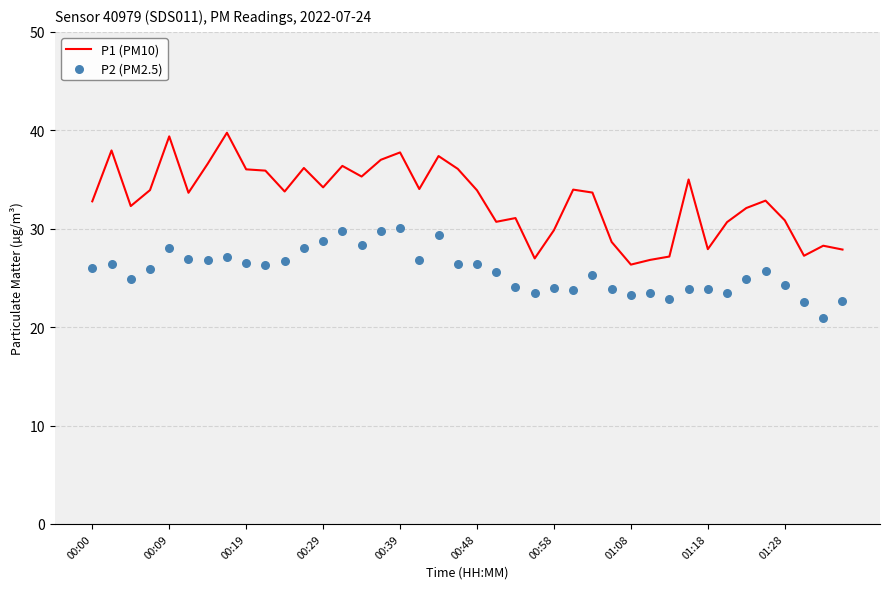

What is the highest value of the P1 (PM10) series?

39.8